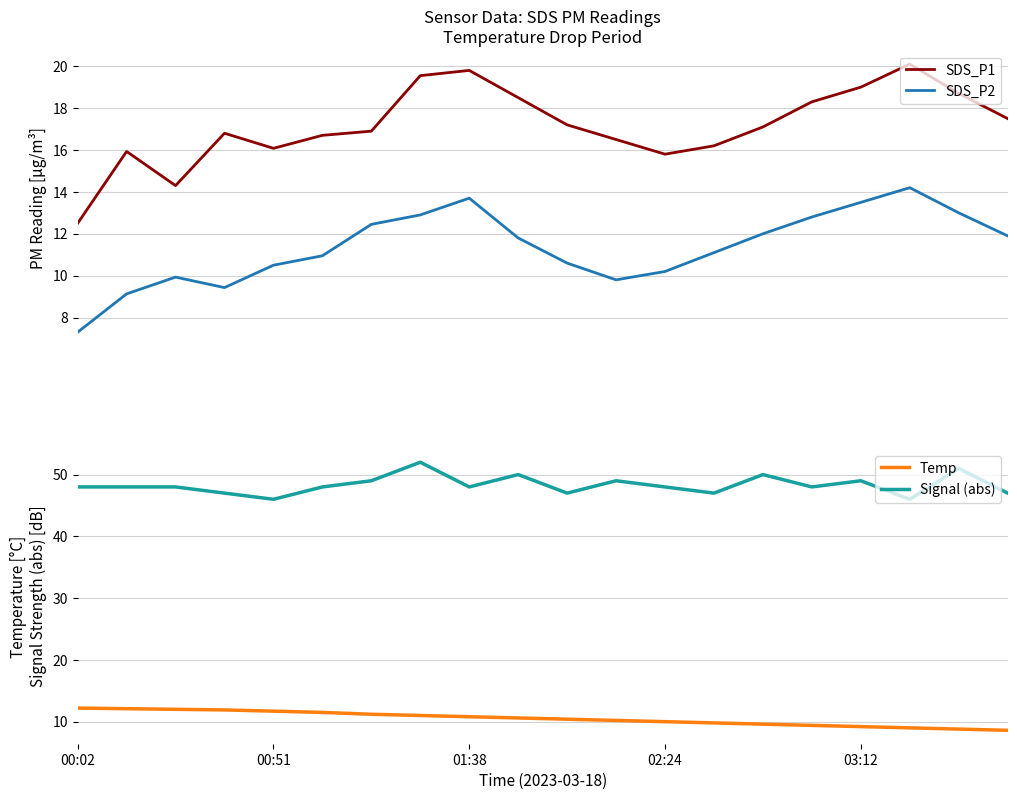

The value of Temp at 15 is 4.7. True or false?

False